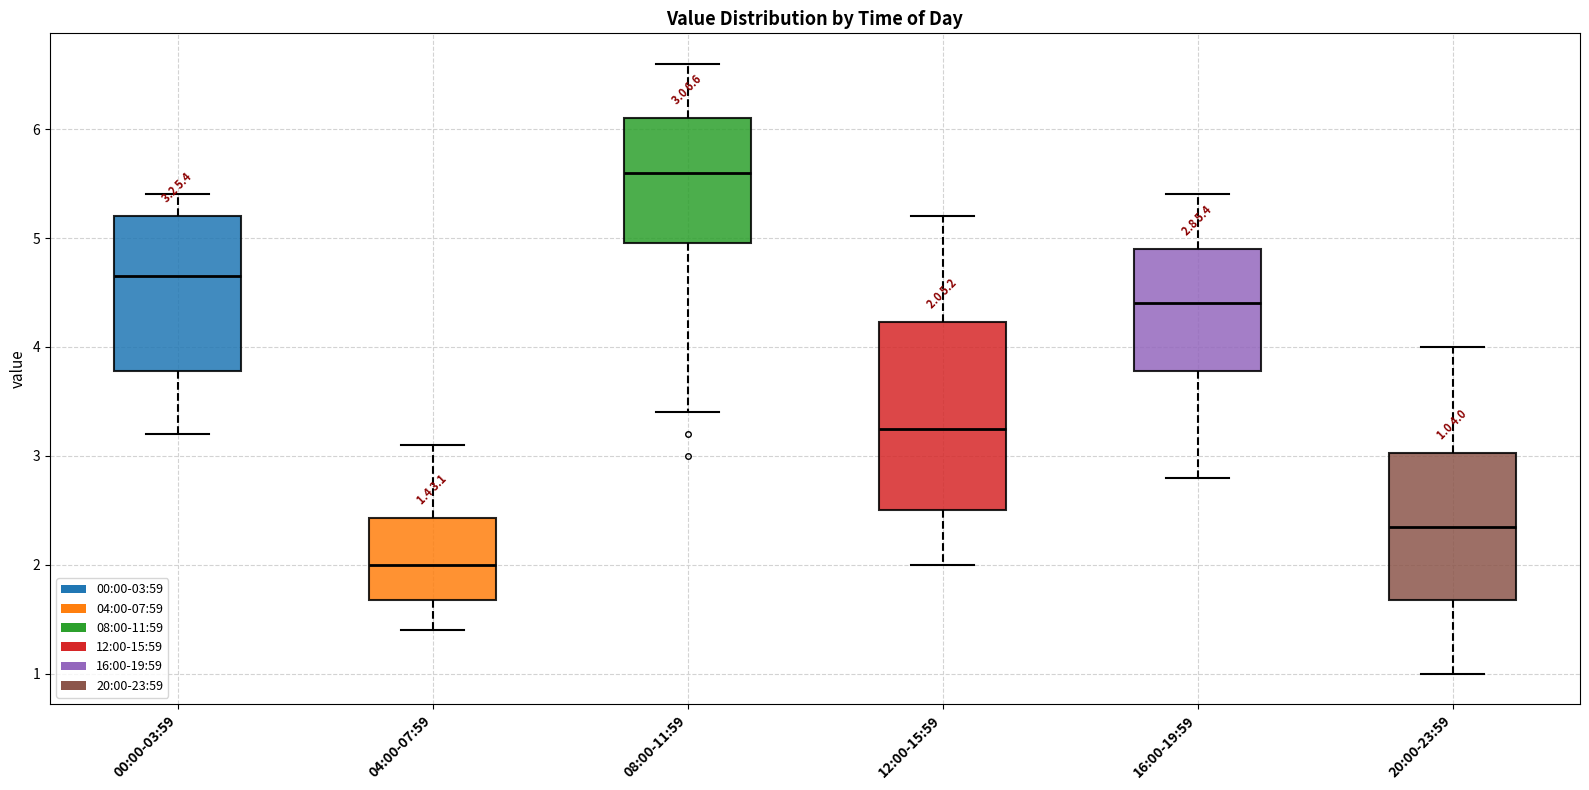

Which box is the tallest, from its lower edge to its upper edge?

12:00-15:59